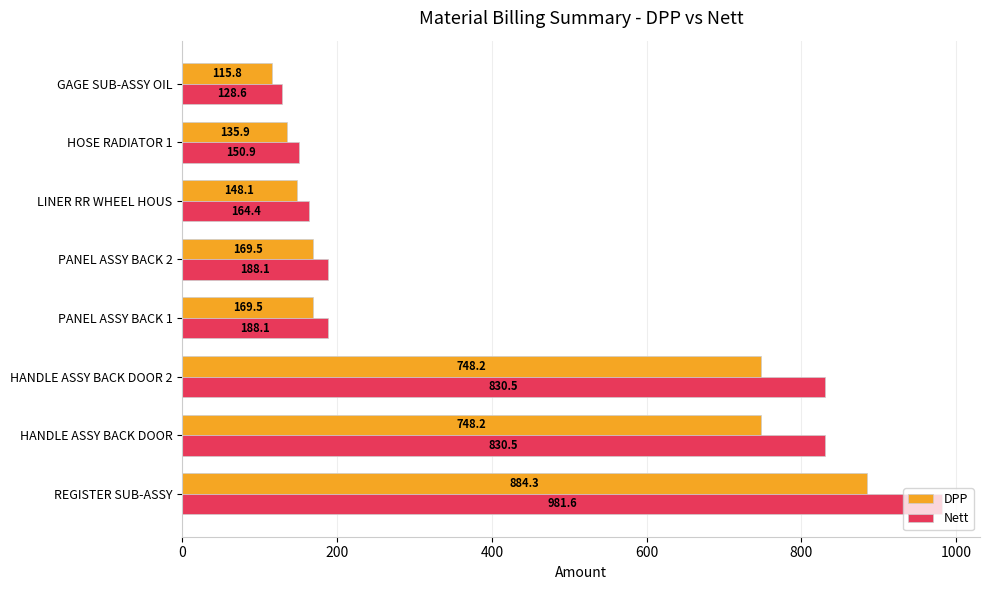

What value does the Nett series have at GAGE SUB-ASSY OIL?

128.6